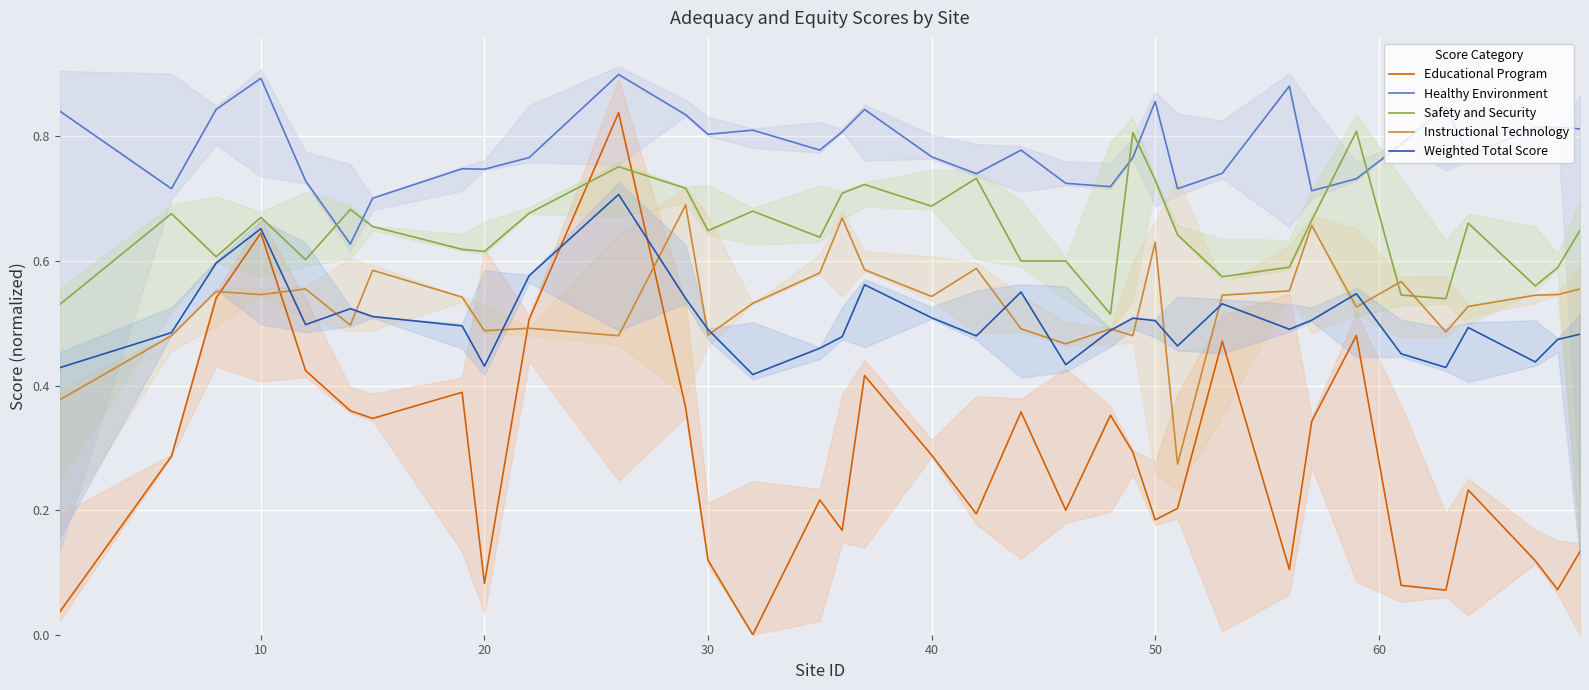

What are all the series names shown in the legend?

Educational Program, Healthy Environment, Safety and Security, Instructional Technology, Weighted Total Score